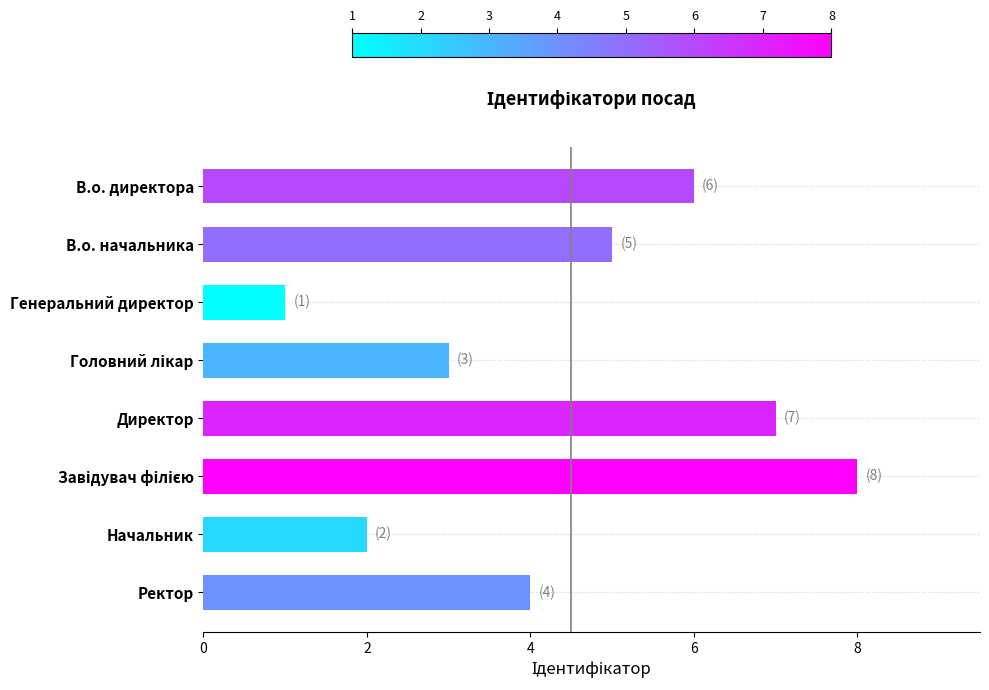

Are the bars grouped side by side (vs. stacked)?

No